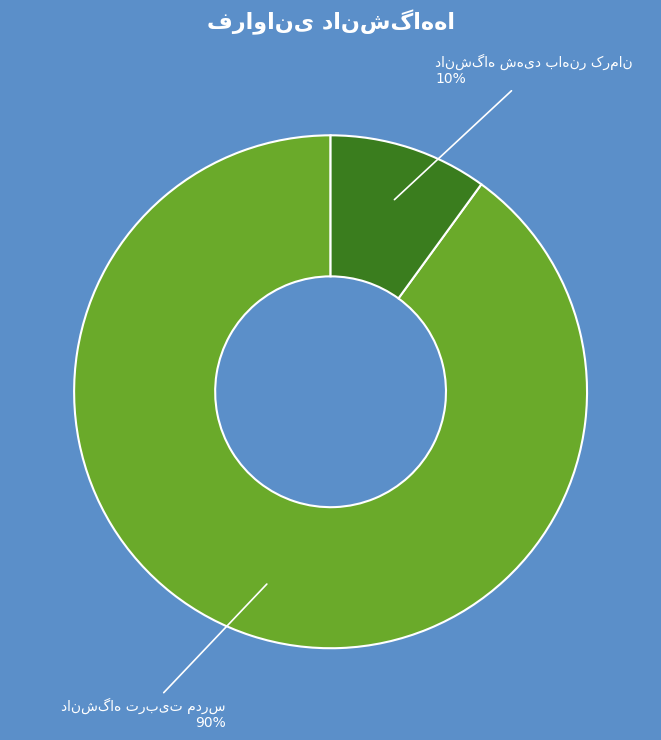

Does any single category account for the majority?

Yes